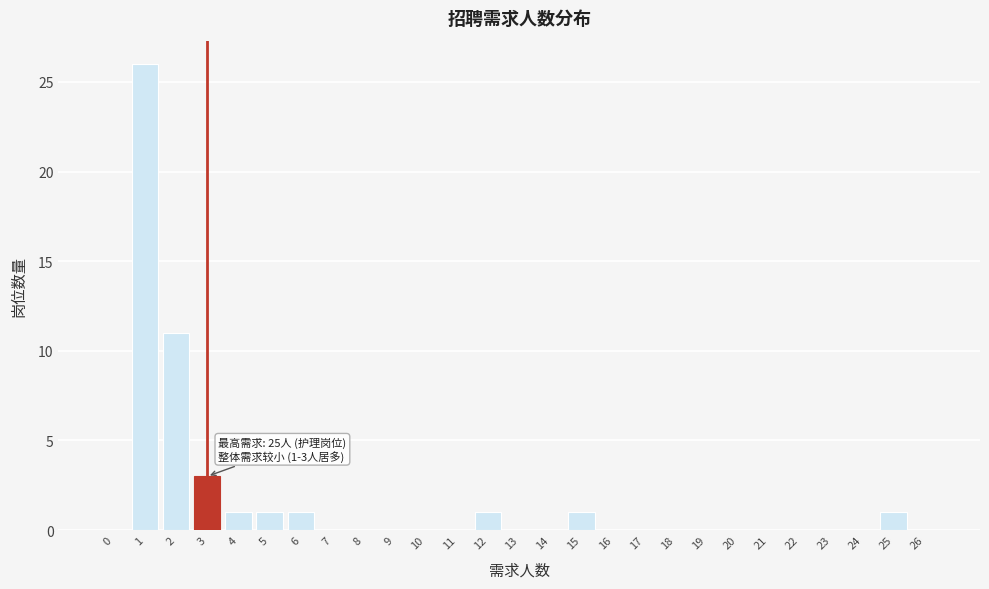

Over which range of the x-axis is the bar tallest?

0.5 to 1.5